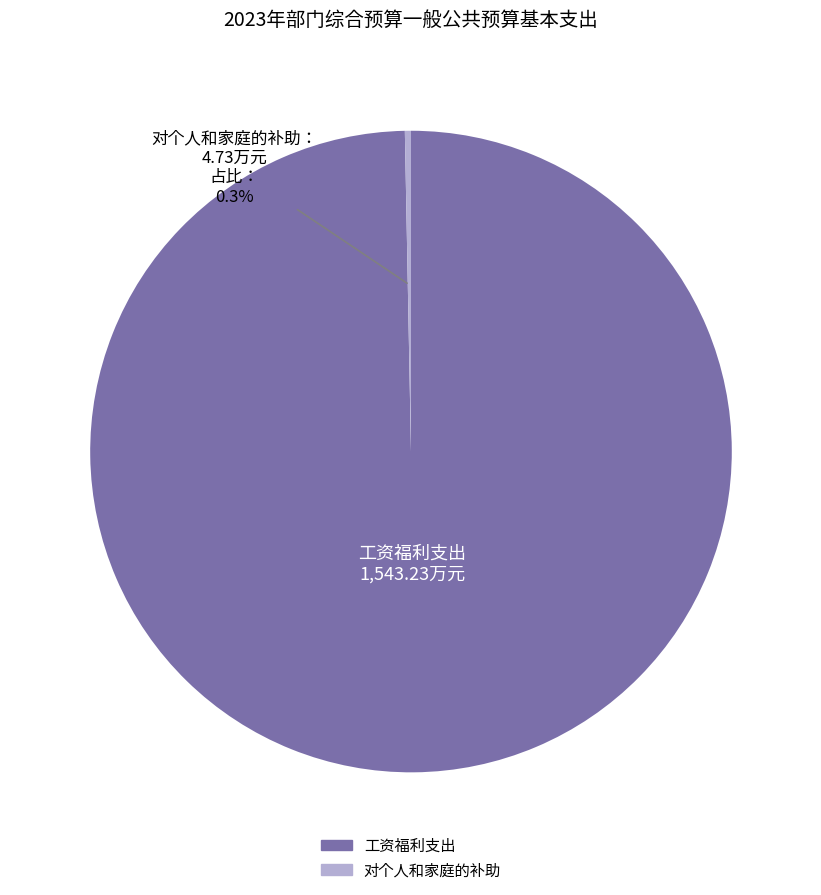

Do 工资福利支出 and 对个人和家庭的补助 together represent more than half of the pie?

Yes